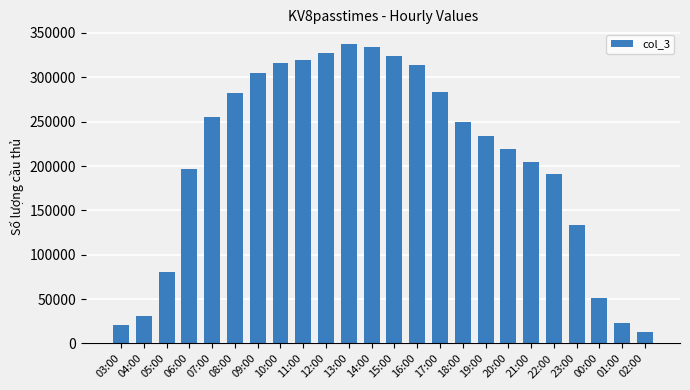

What is the minimum value shown in the chart?

13262